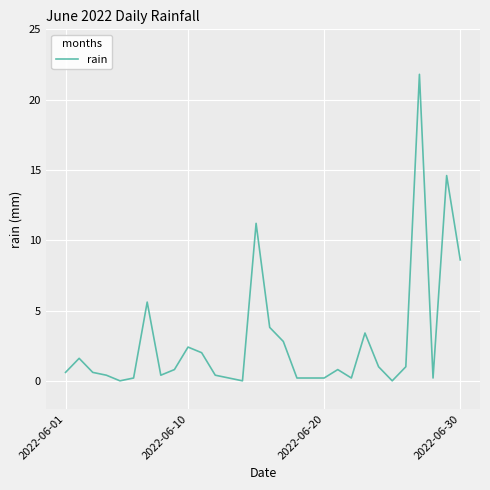

What is the difference between the maximum and minimum values?

21.8